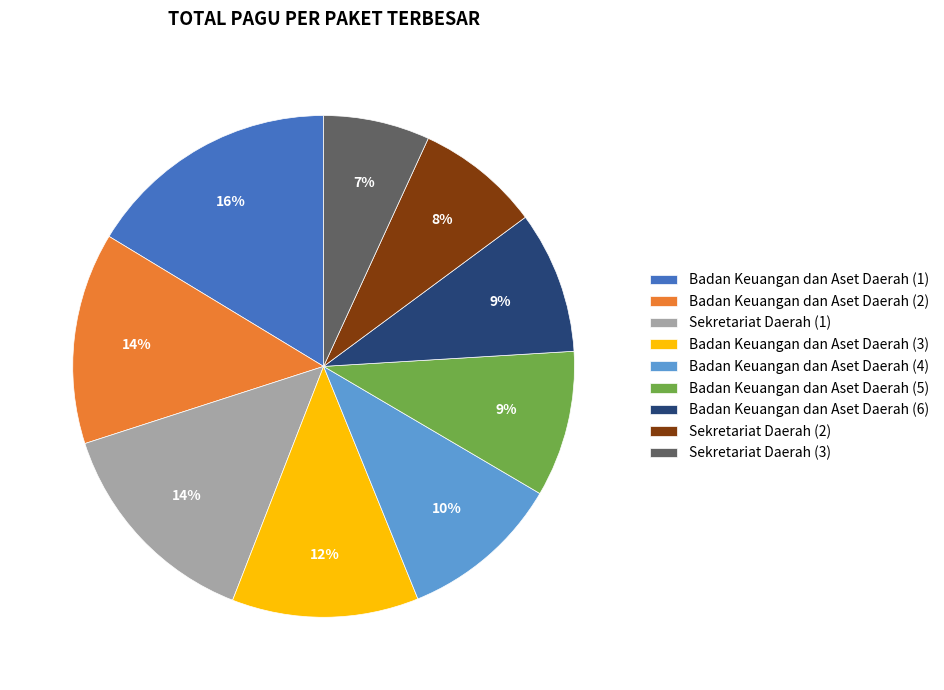

Do Badan Keuangan dan Aset Daerah (2) and Badan Keuangan dan Aset Daerah (1) together represent more than half of the pie?

No